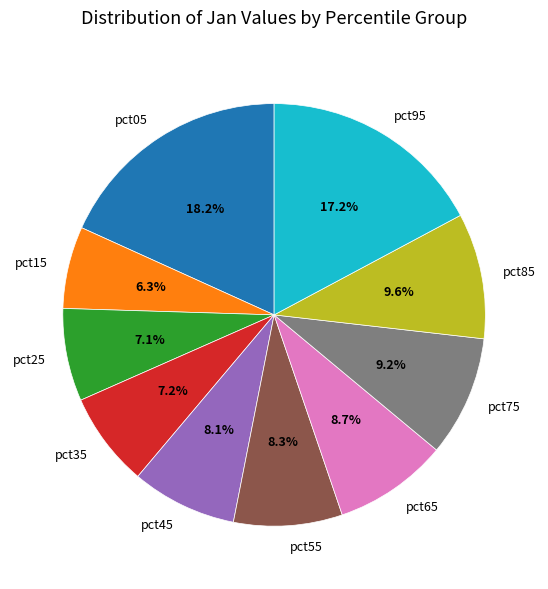

The pct95 slice represents 8% of the pie. True or false?

False